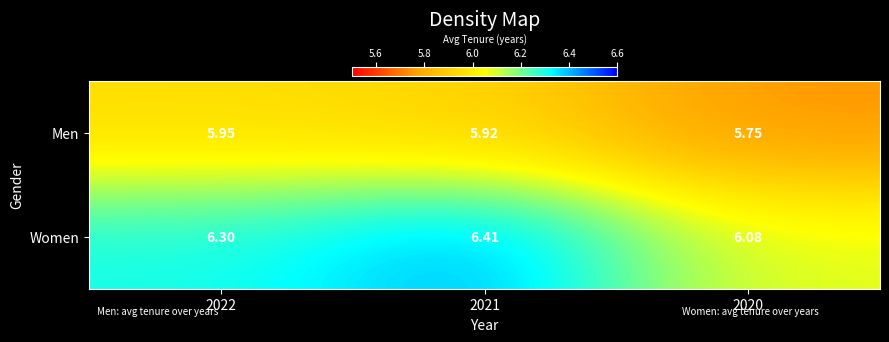

Which series has the largest total across all categories?

Women